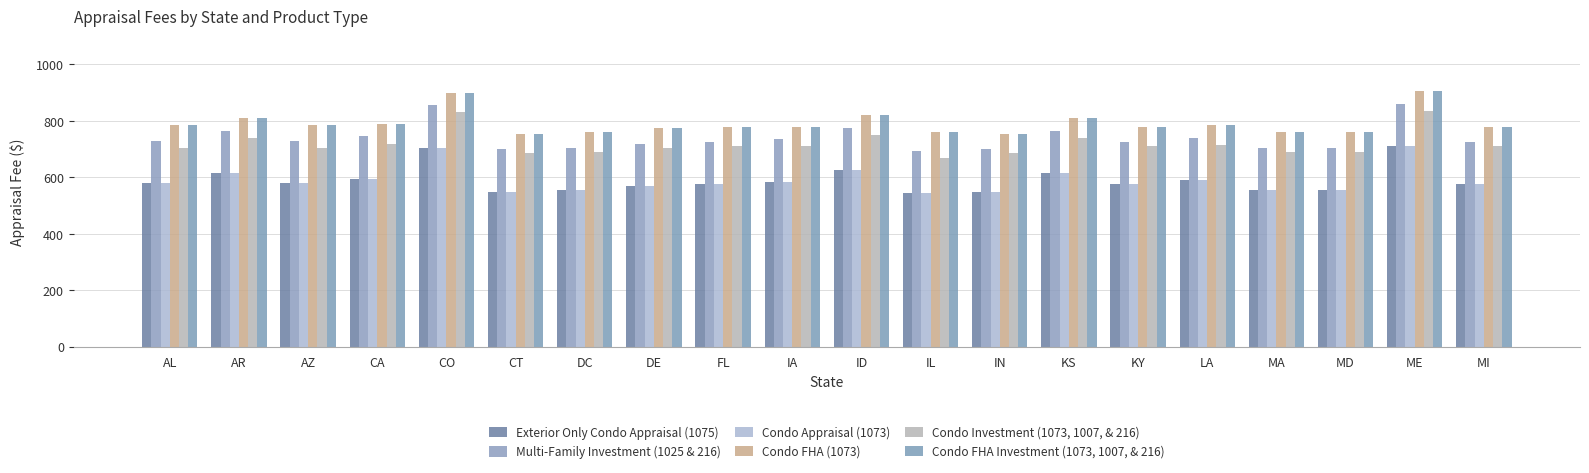

Between DE and MI, which series saw the biggest shift?

Exterior Only Condo Appraisal (1075)